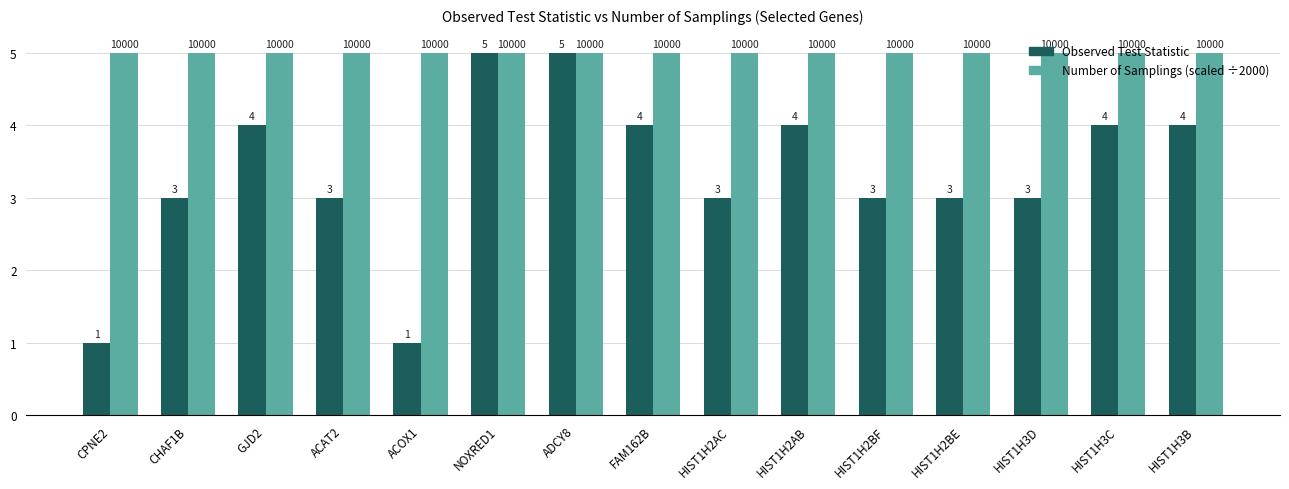

What is the total value across all series at HIST1H2AB?

9